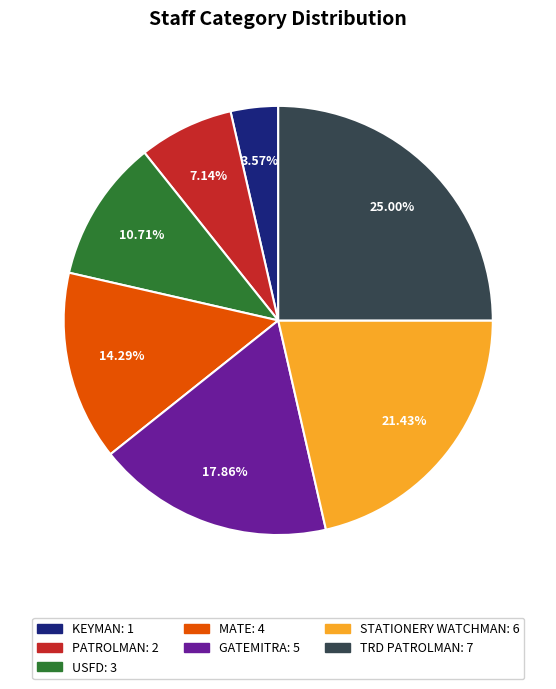

To the nearest percent, what is the average slice percentage?

14%